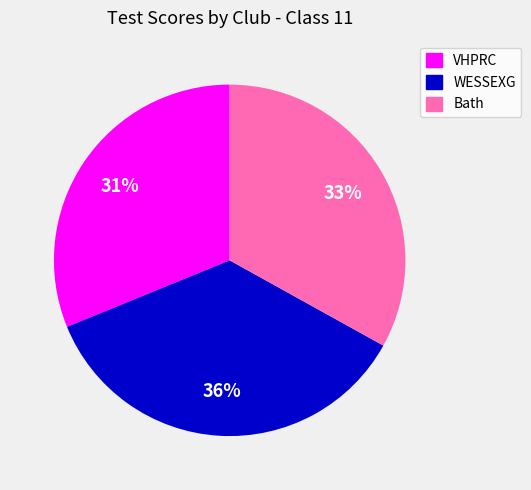

Which category has the smallest portion of the pie?

VHPRC